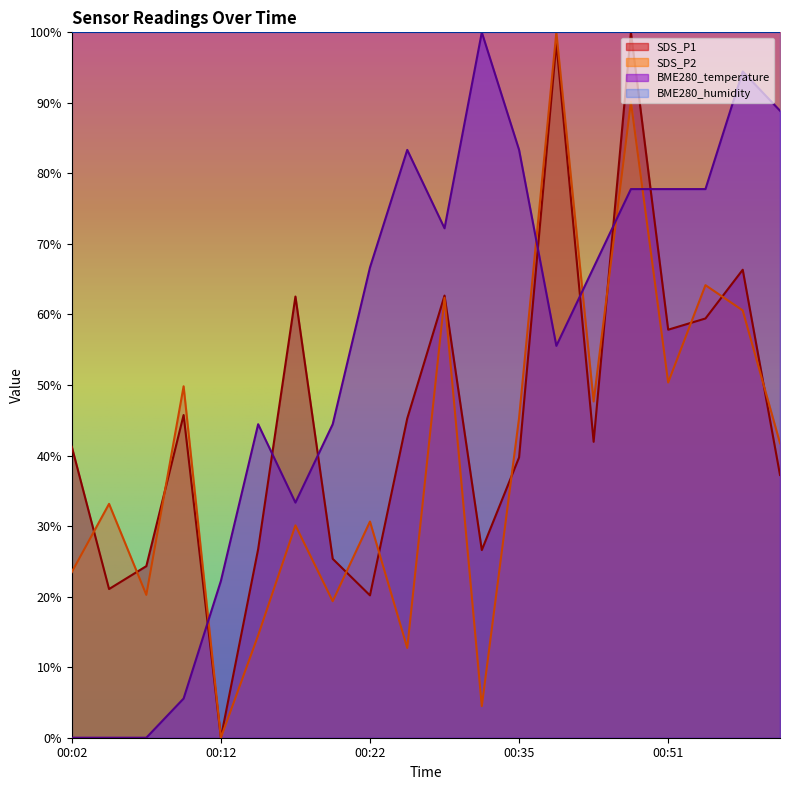

Where is the first local minimum for BME280_temperature?

00:17